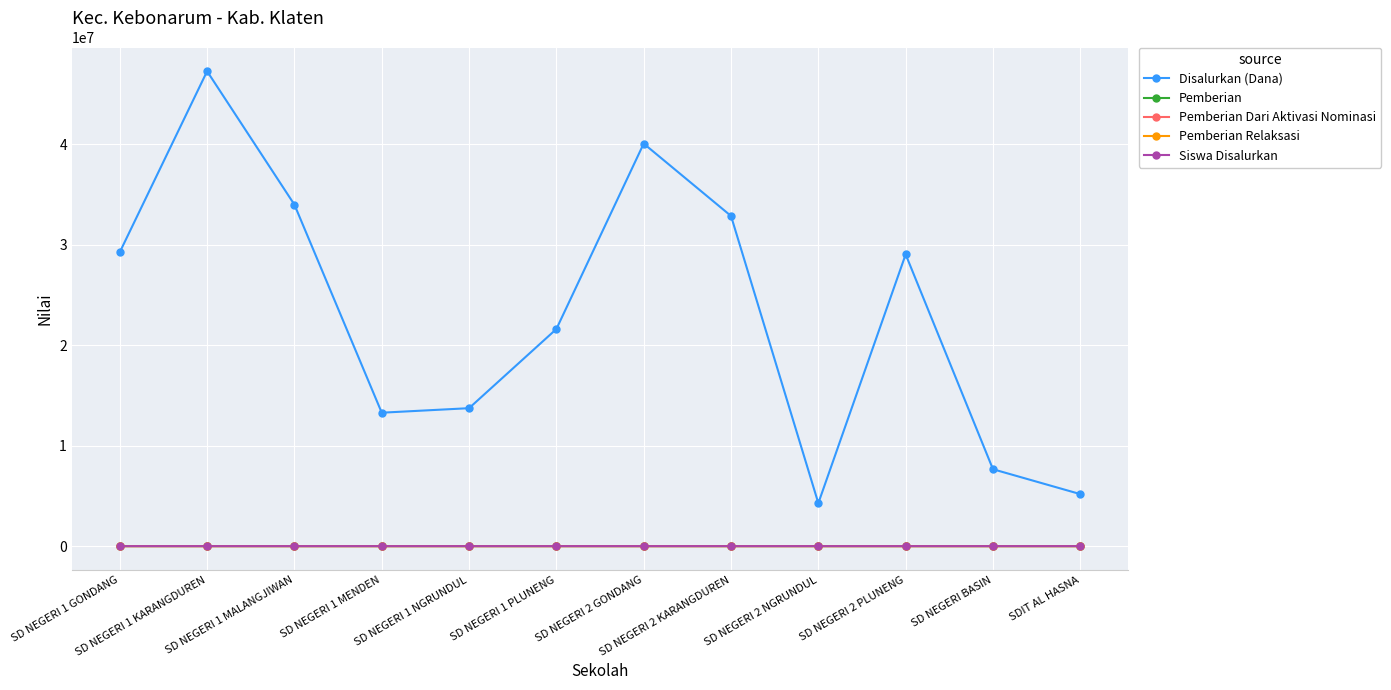

What is the maximum value shown in the chart?

47250000